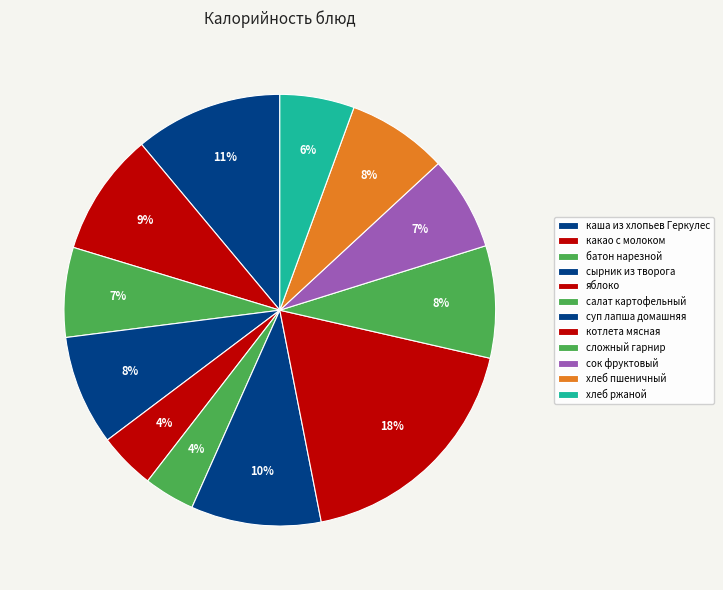

To the nearest percent, what percentage of the pie is салат картофельный?

4%